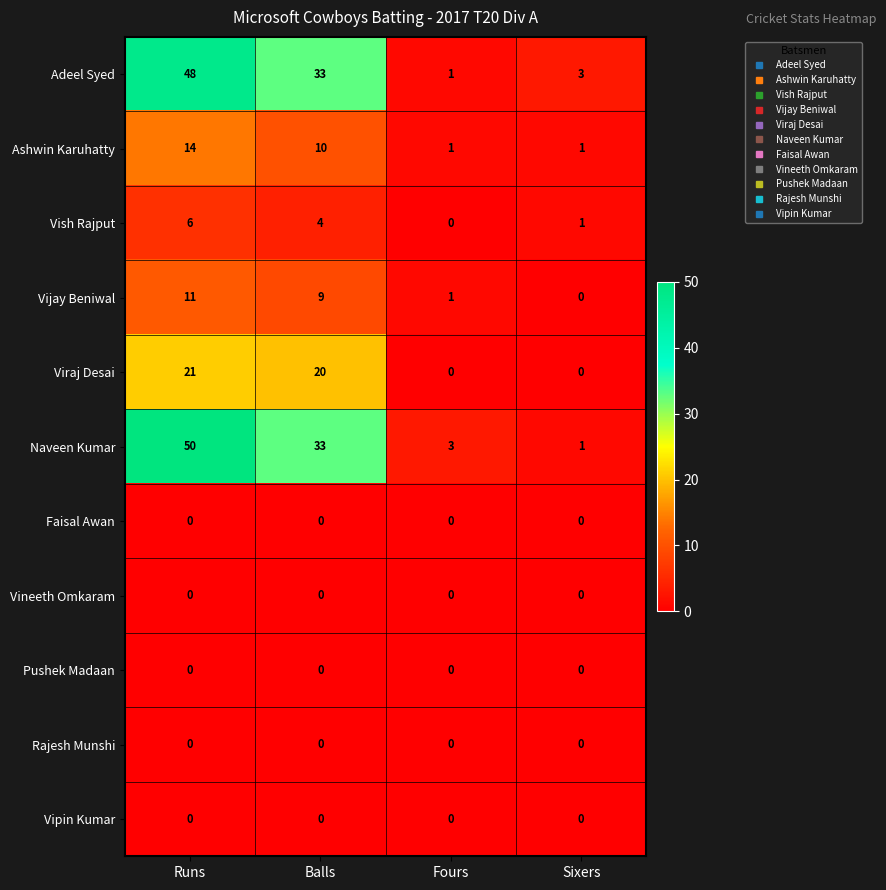

Count the number of categories in the chart.

4